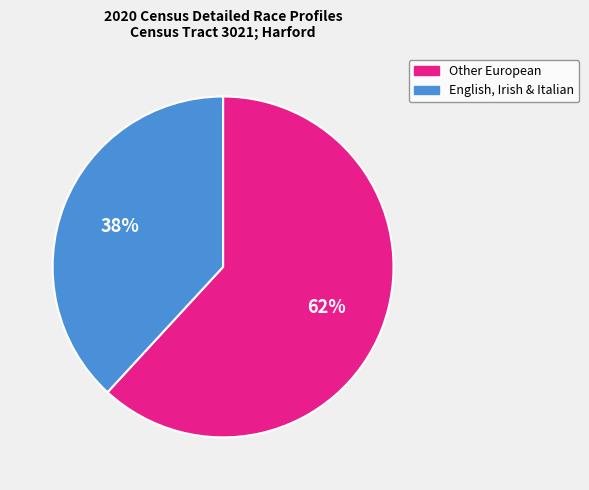

Does any single category account for the majority?

Yes